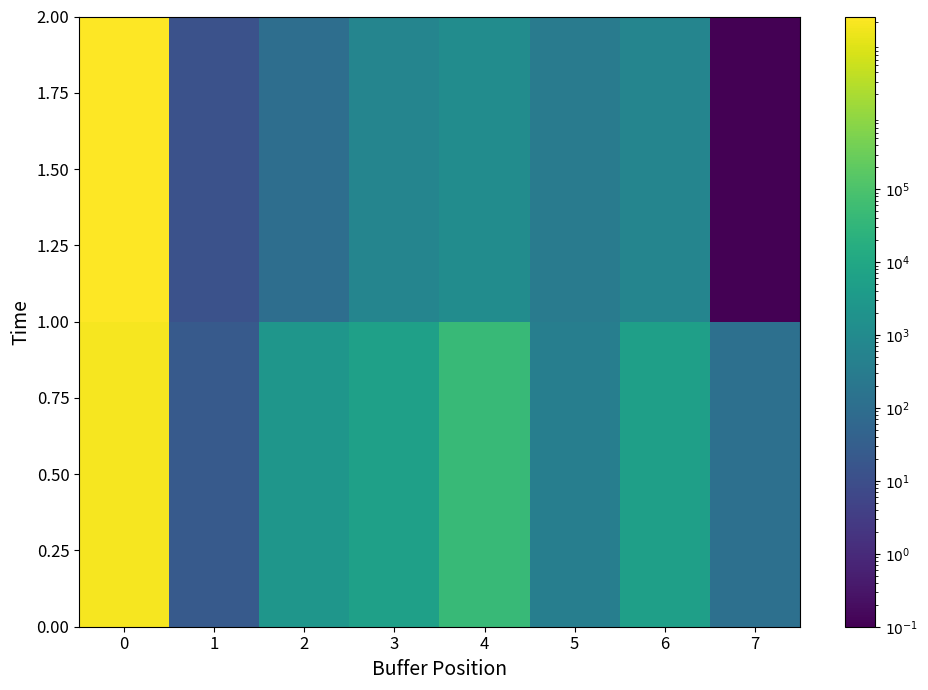

Rank the series at 5 from lowest to highest value.

1.50, 0.50